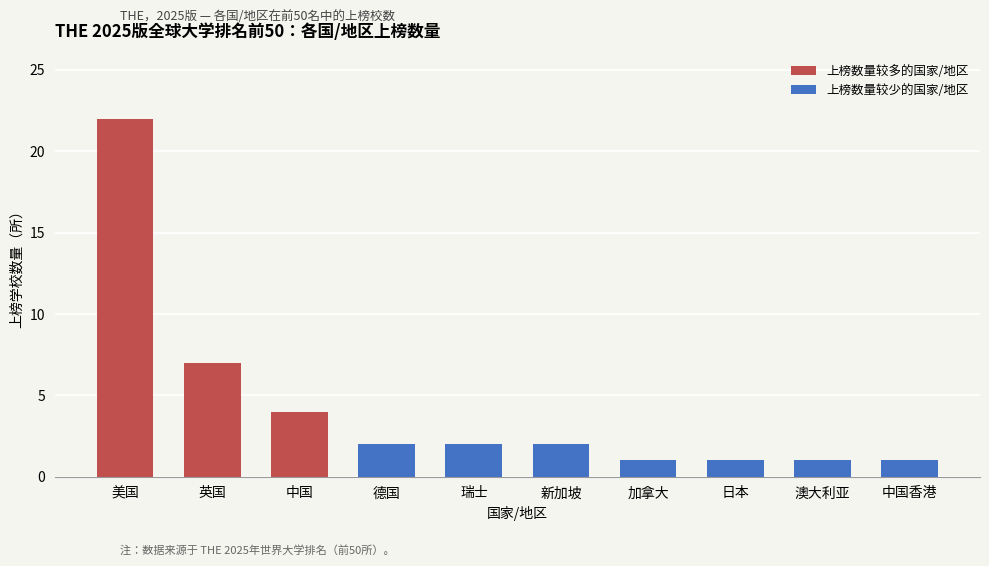

True or false: the data shows 2 at 瑞士.

True